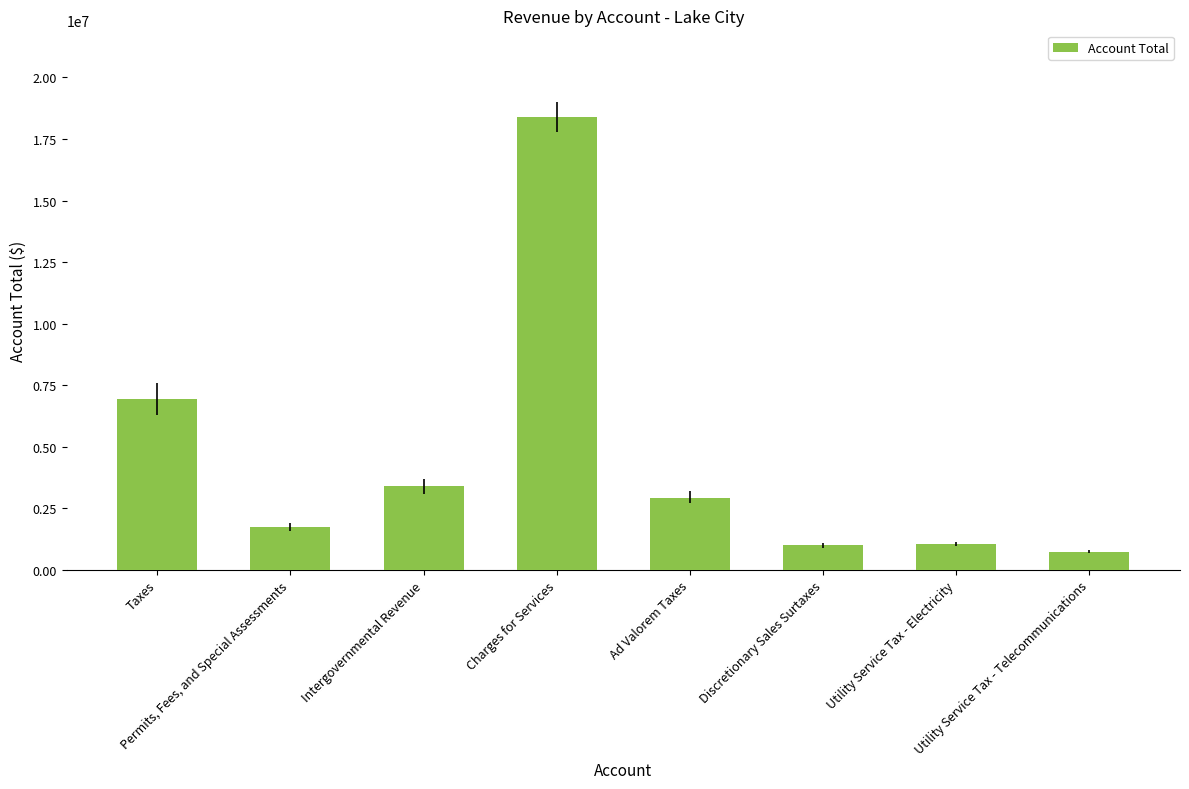

Rank the categories by value from highest to lowest.

Charges for Services, Taxes, Intergovernmental Revenue, Ad Valorem Taxes, Permits, Fees, and Special Assessments, Utility Service Tax - Electricity, Discretionary Sales Surtaxes, Utility Service Tax - Telecommunications